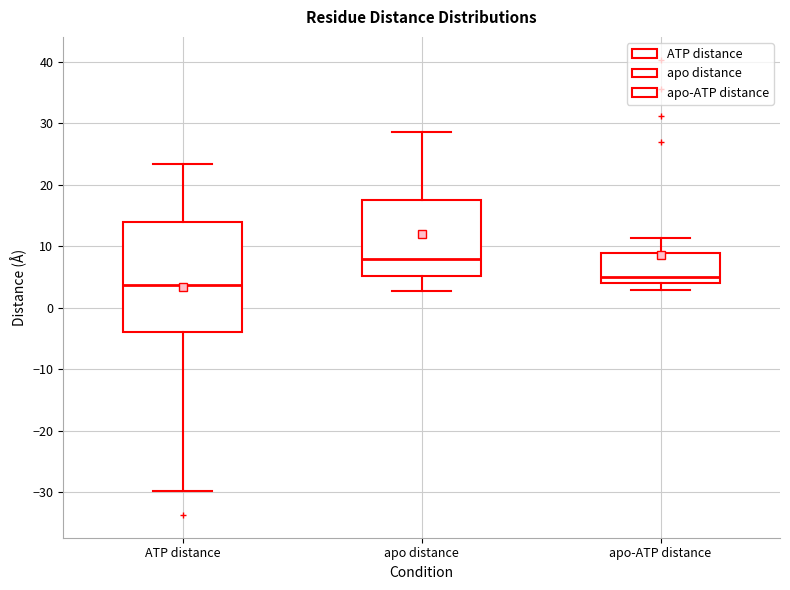

Reading left to right, read every box against the y-axis: the position of its median line, the range the box covers, and the ends of its whiskers. The values are not printed on the chart, so give them approximately, as read against the axis.

ATP distance: median 4, box -4 to 14, whiskers -30 to 23
apo distance: median 8, box 5 to 17, whiskers 3 to 29
apo-ATP distance: median 5, box 4 to 9, whiskers 3 to 11